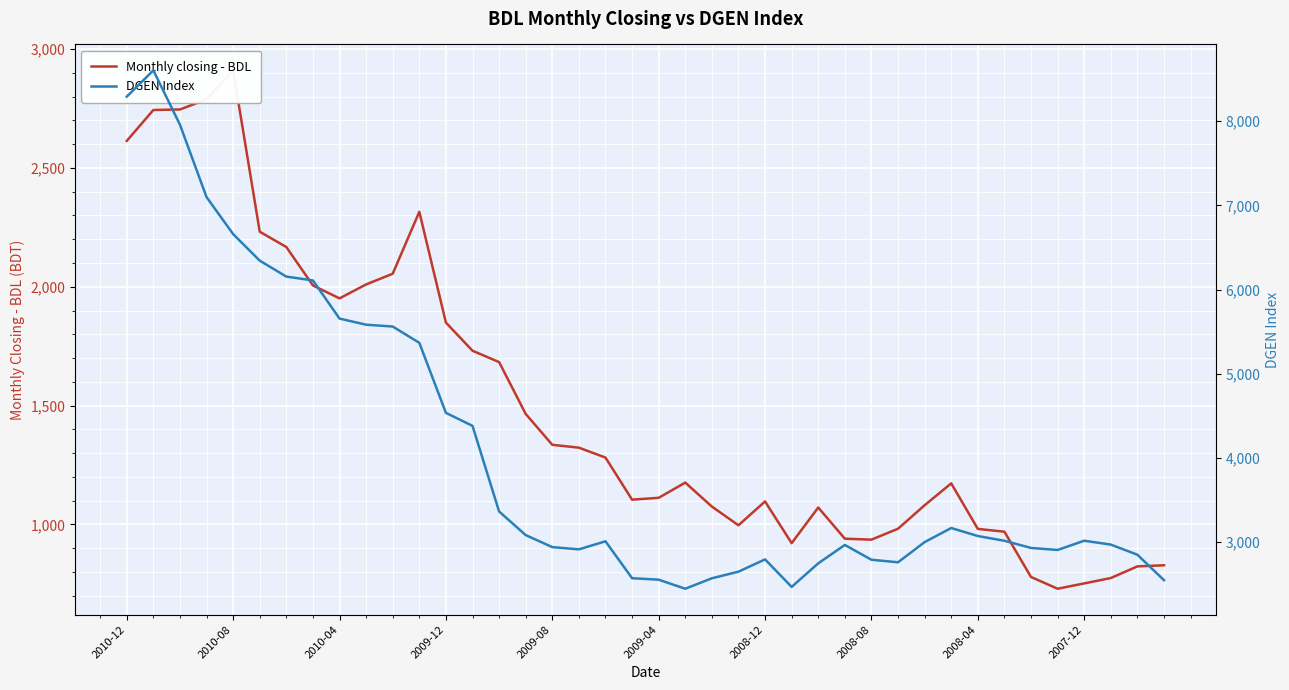

The Monthly closing - BDL series shows 653.8 at 2008-12. True or false?

False